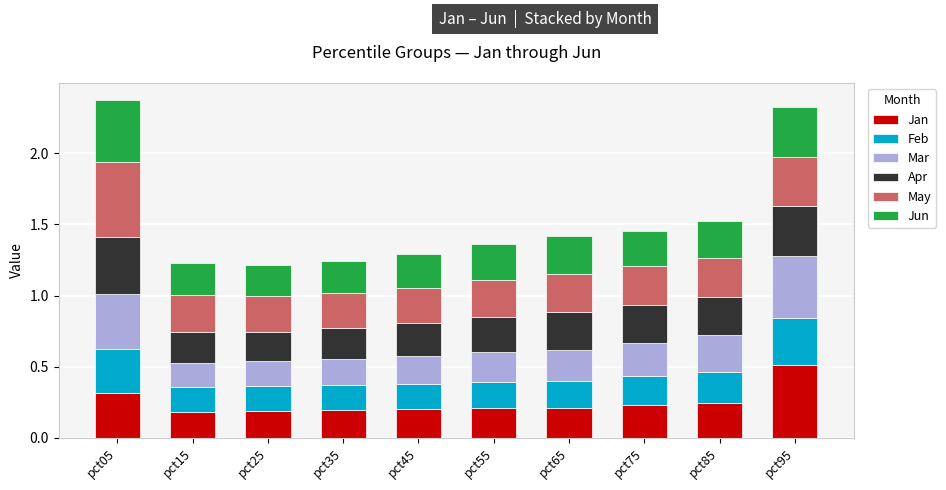

What is the maximum value for Jan?

0.5